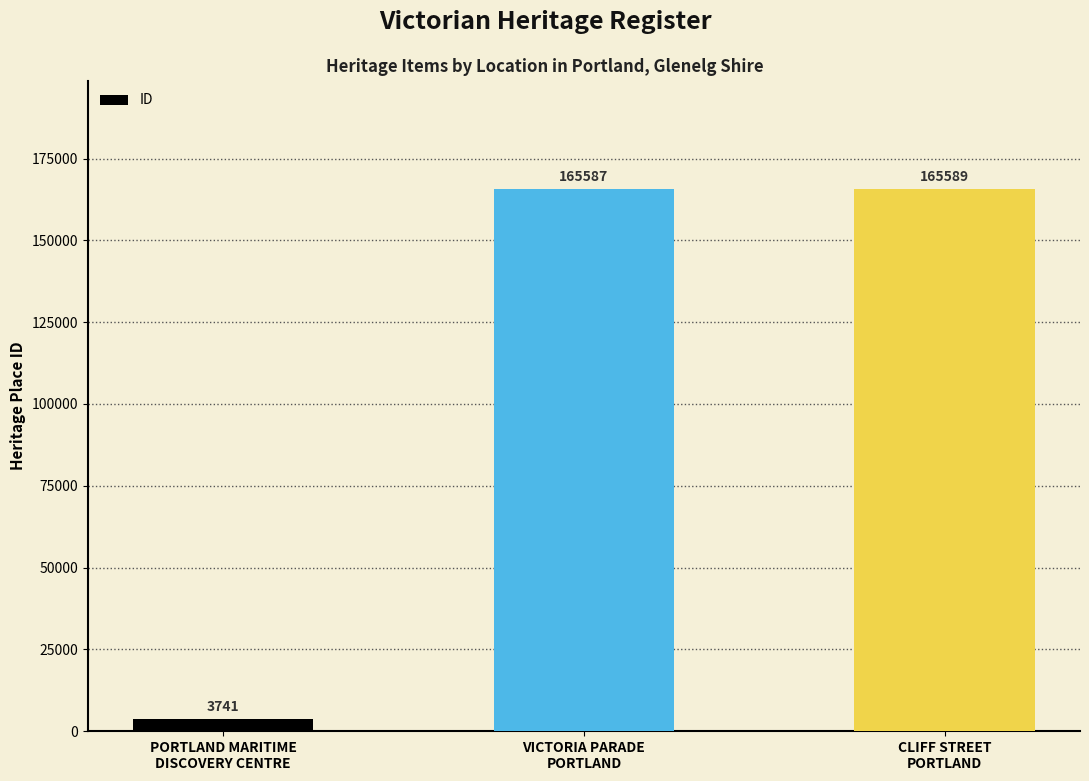

The value at PORTLAND MARITIME
DISCOVERY CENTRE is 3741. True or false?

True